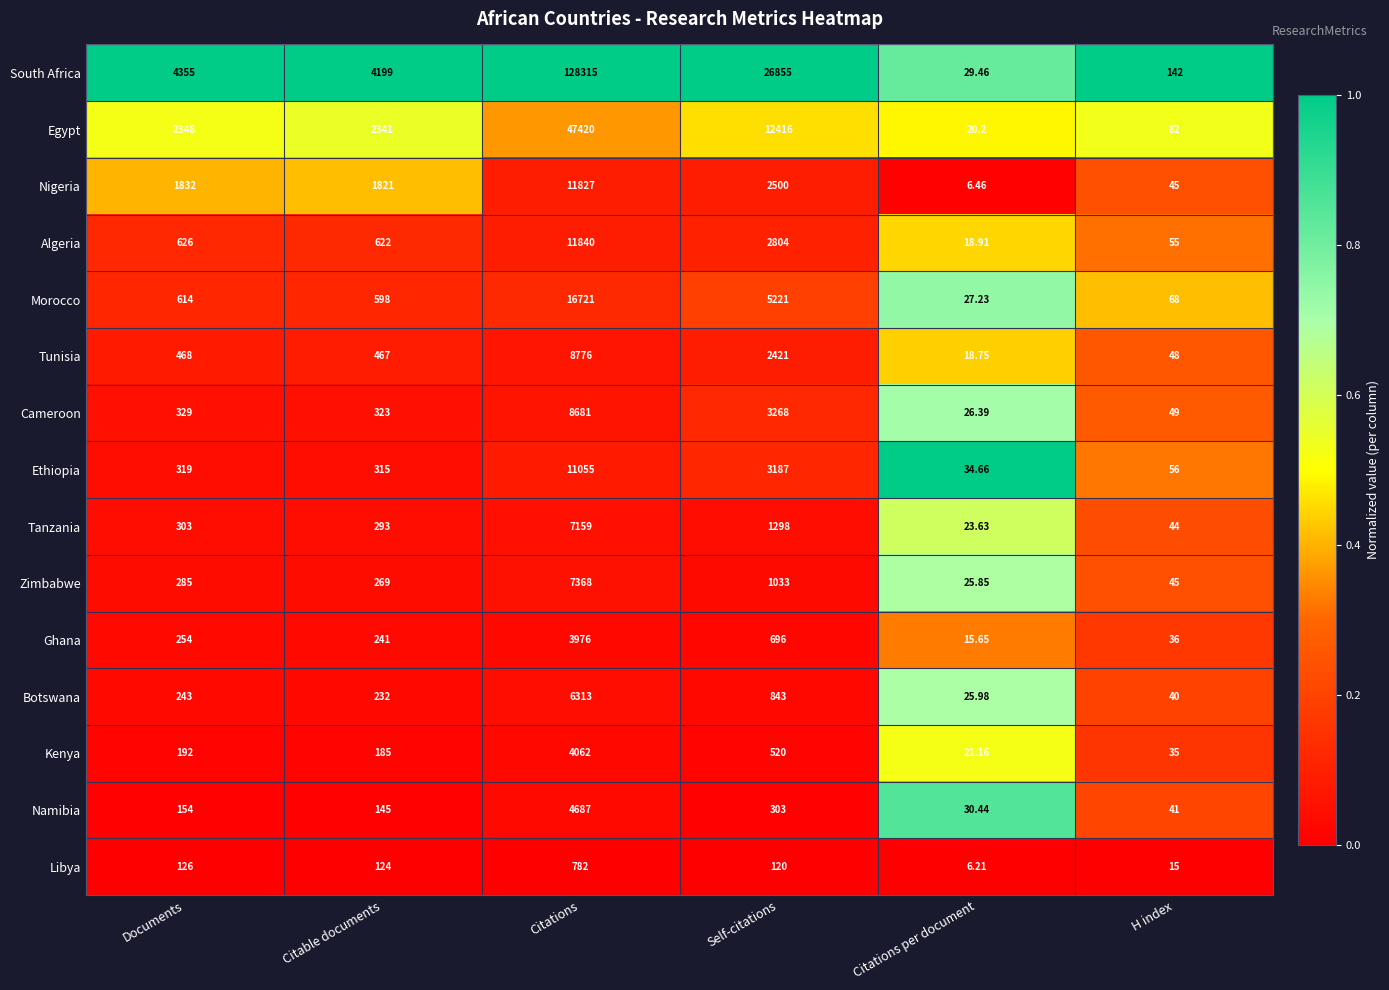

Which series changed the most between Citable documents and Citations per document?

South Africa